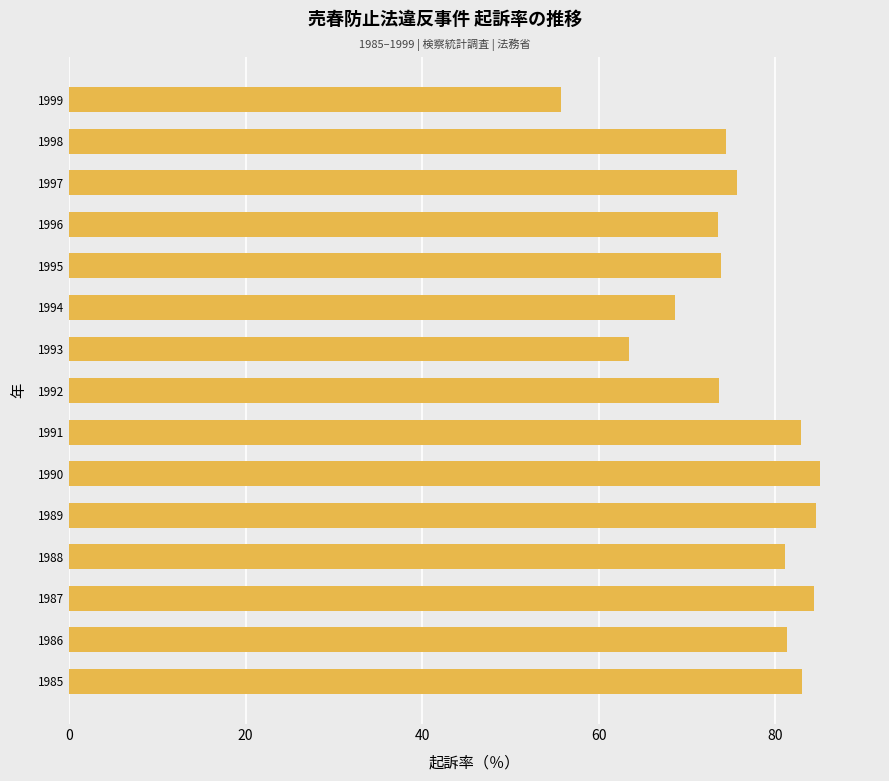

What is the change in value from 1990 to 1999?

-29.3